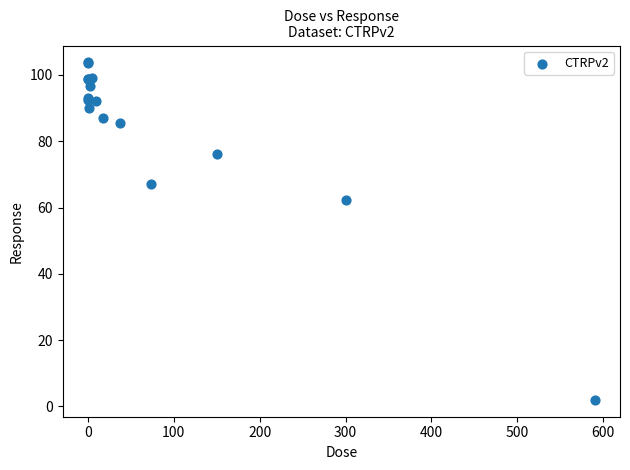

What Y value in the scatter plot is closest to 52?

62.4